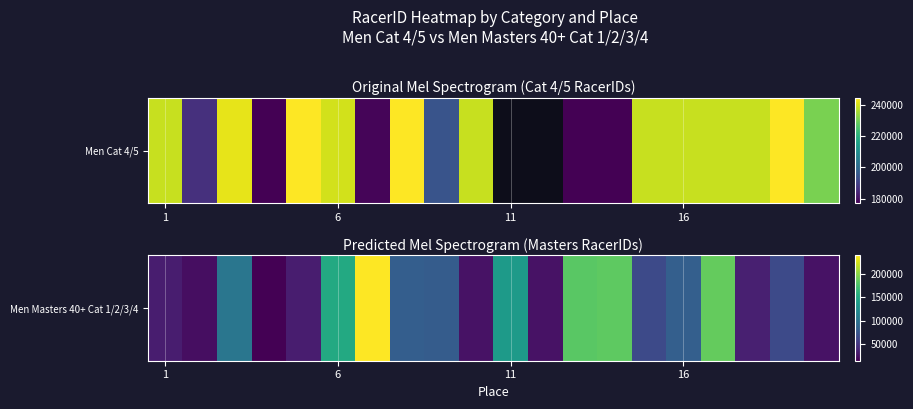

What is the average value?

88698